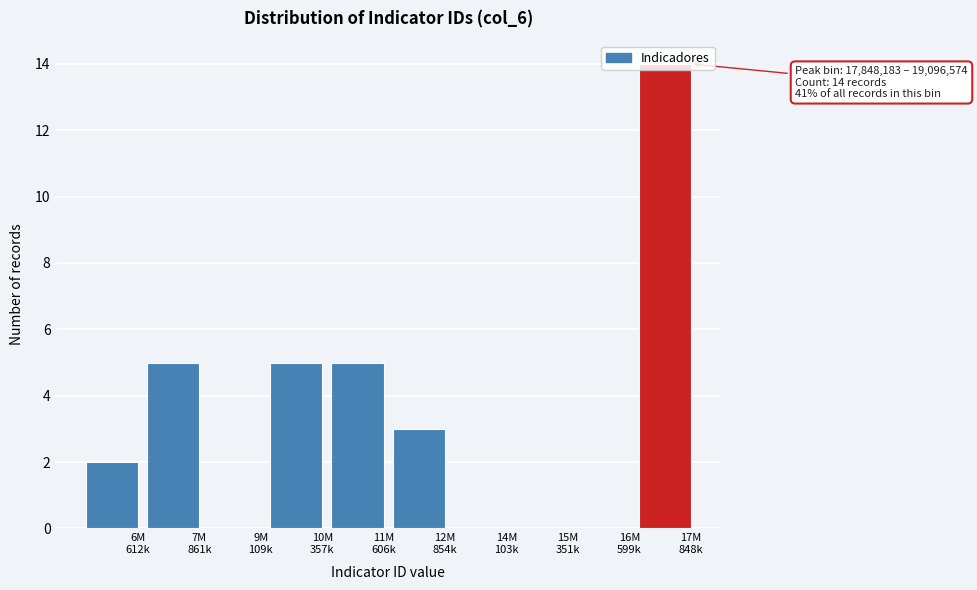

What is the maximum value shown in the chart?

14